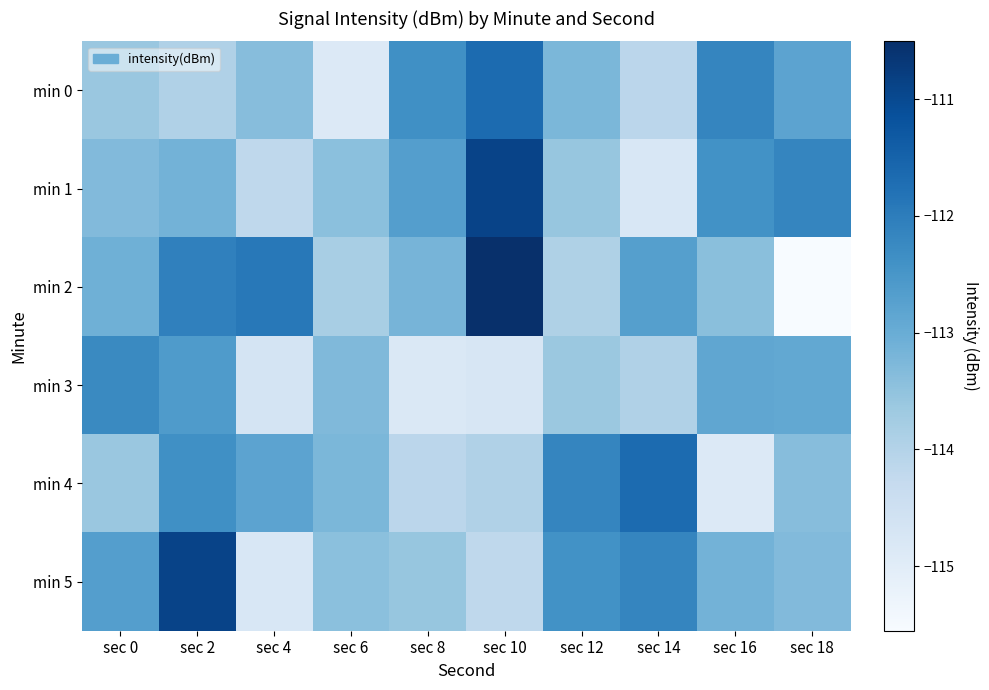

Which series changed the most between sec 2 and sec 12?

min 2